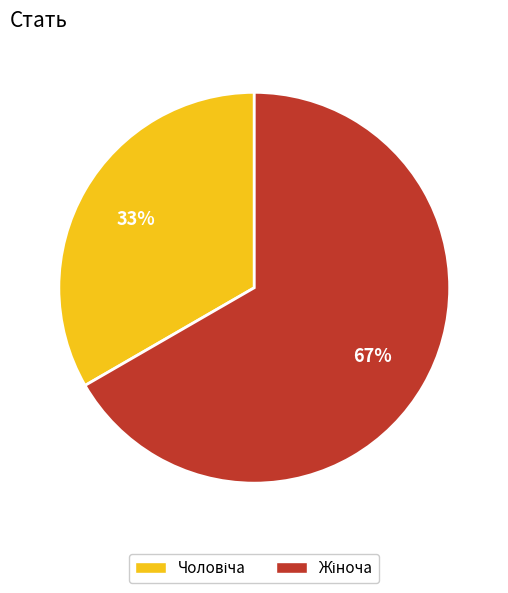

To the nearest percent, what is the average slice percentage?

50%